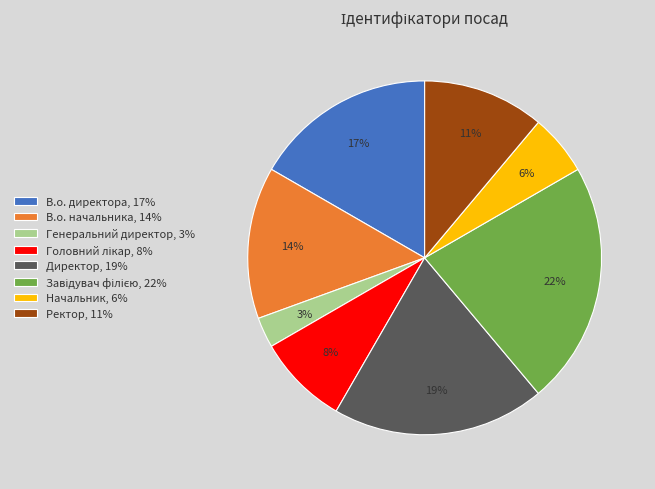

True or false: Директор accounts for 27% of the total.

False